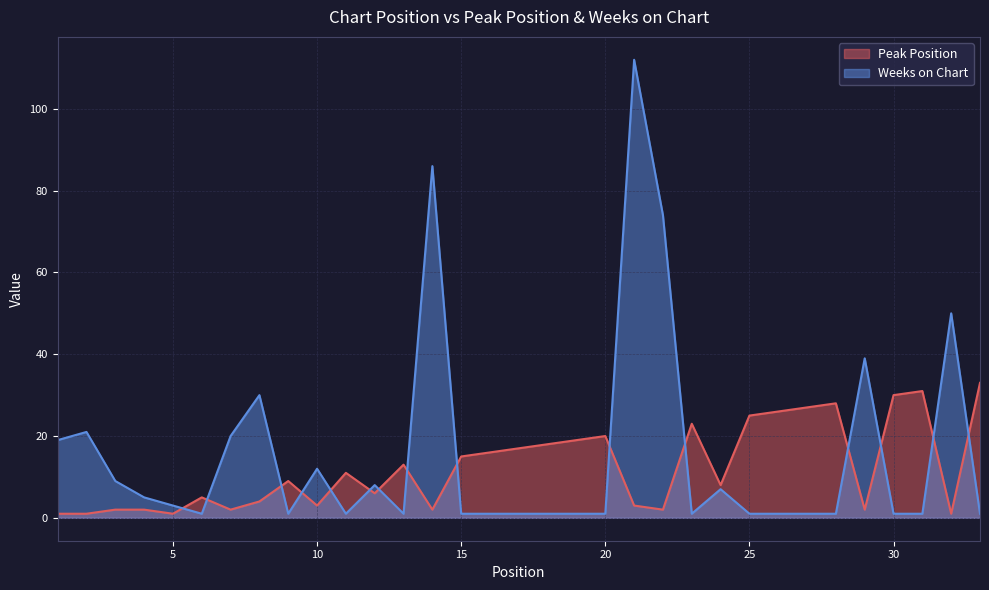

What is the total value across all series at 12?

14